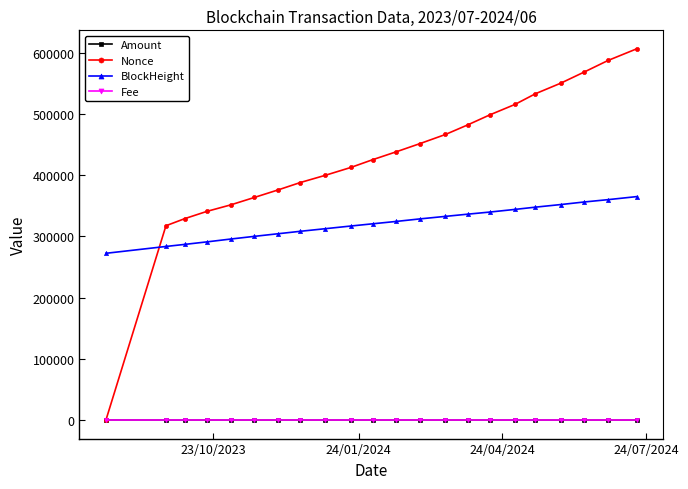

What is the value of the BlockHeight point at the 10th from the left?

317076.0